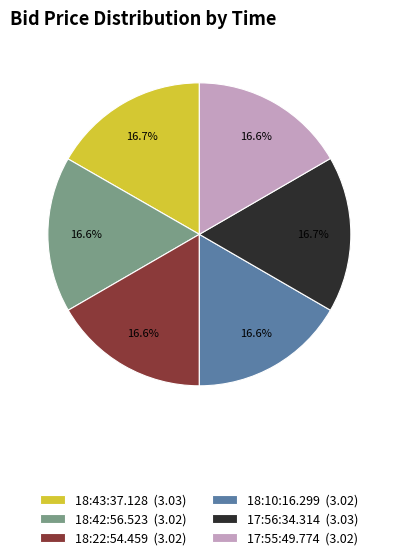

What portion of the pie excludes 18:42:56.523?

83.4%